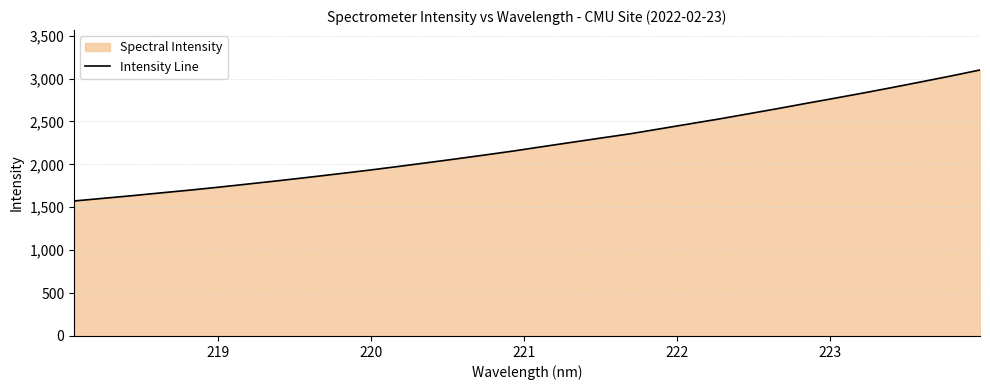

What is the difference between the maximum and minimum values?

1526.8